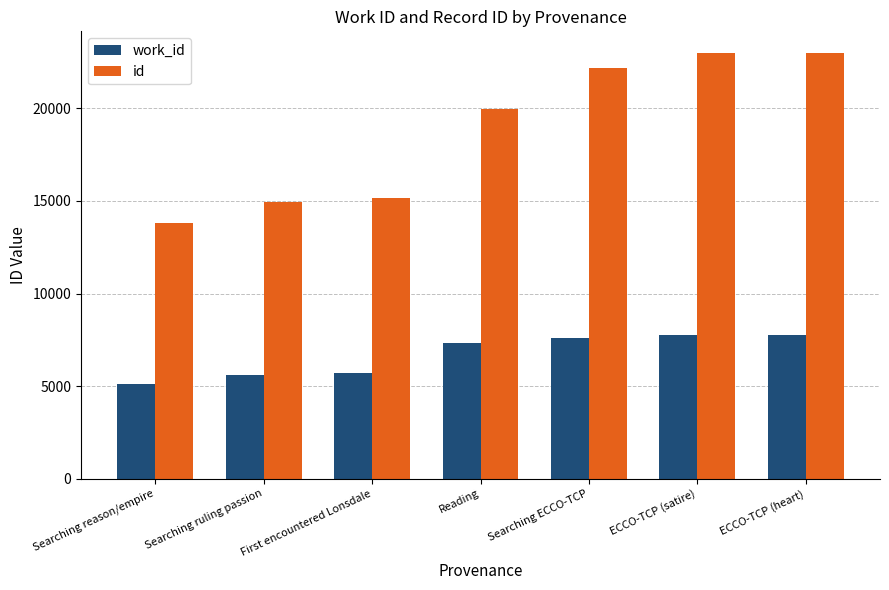

Rank the series by their average value, from highest to lowest.

id, work_id